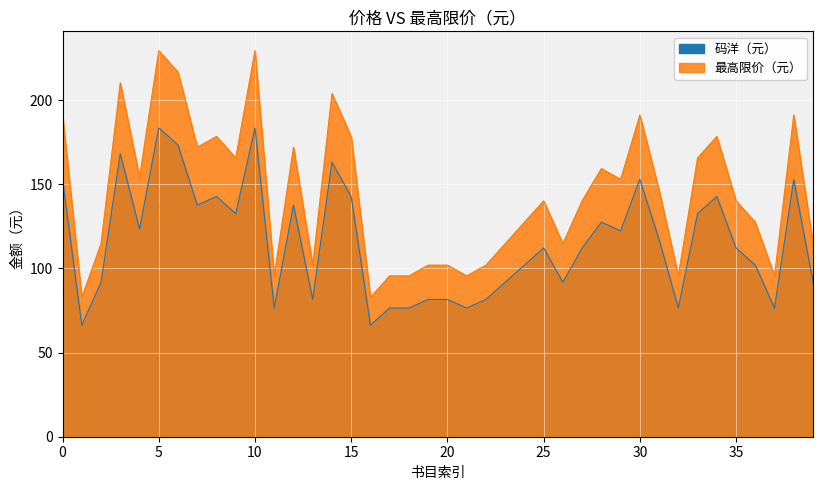

Reading right to left, list all the values displayed in this chart.

码洋（元）: 91.8	153.0	76.5	102.0	112.2	142.8	132.6	76.5	117.3	153.0	122.4	127.5	112.2	91.8	112.2	102.0	91.8	81.6	76.5	81.6	81.6	76.5	76.5	66.3	142.8	163.2	81.6	137.7	76.5	183.6	132.6	142.8	137.7	173.4	183.6	123.4	168.3	91.8	66.3	153.0
最高限价（元）: 114.8	191.2	95.6	127.5	140.2	178.5	165.8	95.6	146.6	191.2	153.0	159.4	140.2	114.8	140.2	127.5	114.8	102.0	95.6	102.0	102.0	95.6	95.6	82.9	178.5	204.0	102.0	172.1	95.6	229.5	165.8	178.5	172.1	216.8	229.5	154.3	210.4	114.8	82.9	191.2